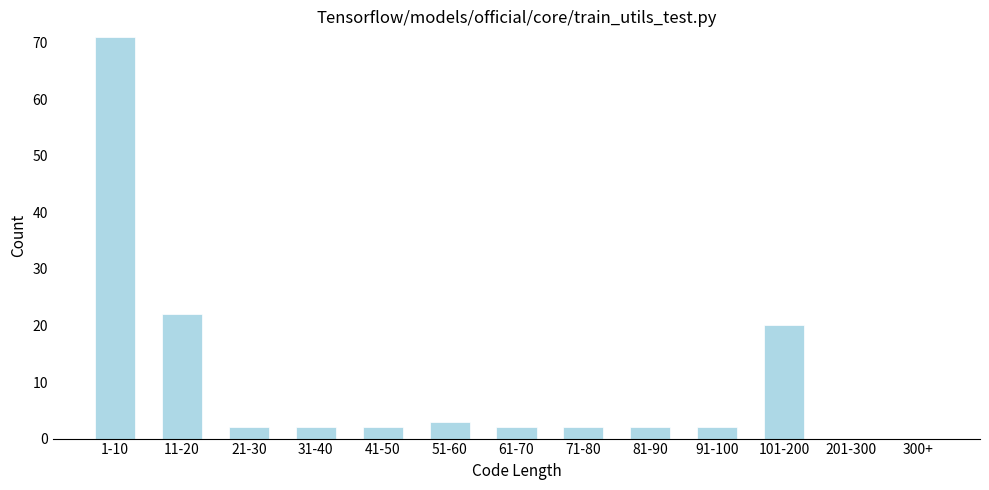

Reading right to left, transcribe all the data shown in this chart.

300+=0	201-300=0	101-200=20	91-100=2	81-90=2	71-80=2	61-70=2	51-60=3	41-50=2	31-40=2	21-30=2	11-20=22	1-10=71